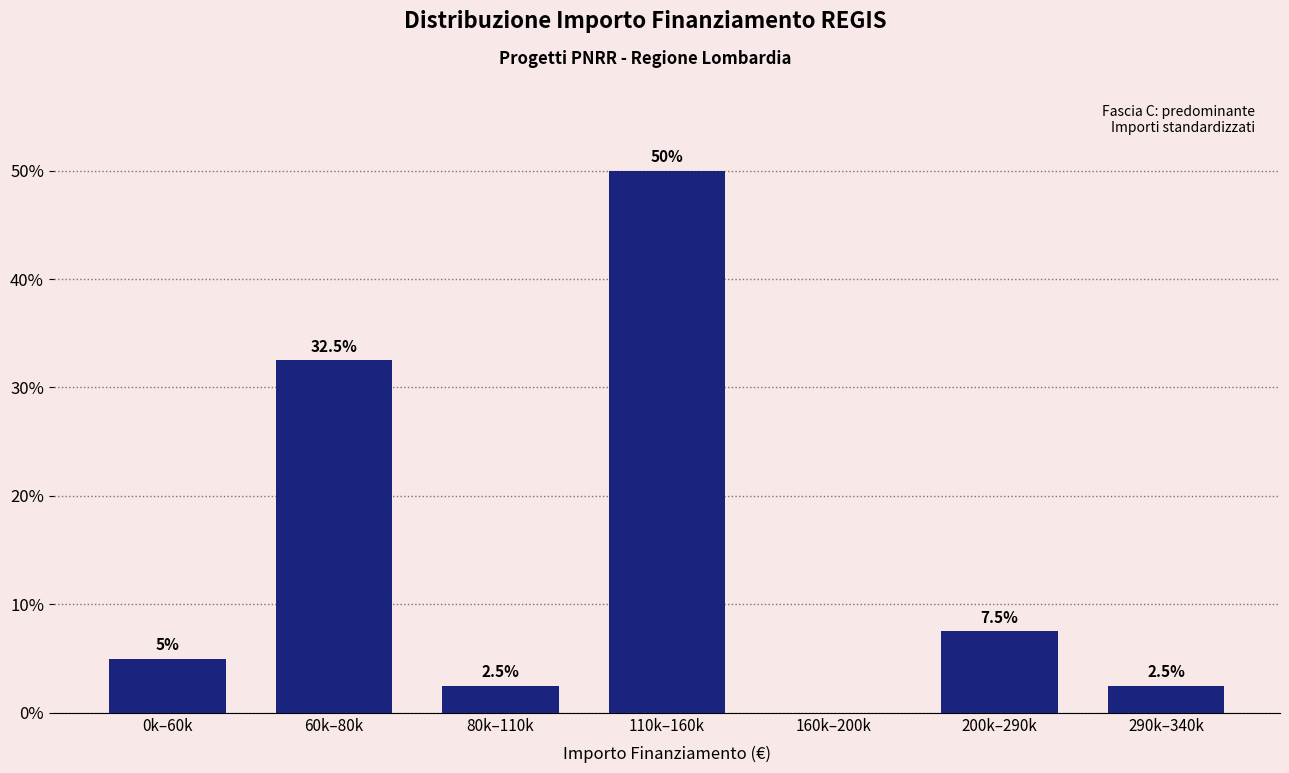

Reading left to right, extract all data points from this chart.

0k–60k=5.0	60k–80k=32.5	80k–110k=2.5	110k–160k=50.0	160k–200k=0.0	200k–290k=7.5	290k–340k=2.5